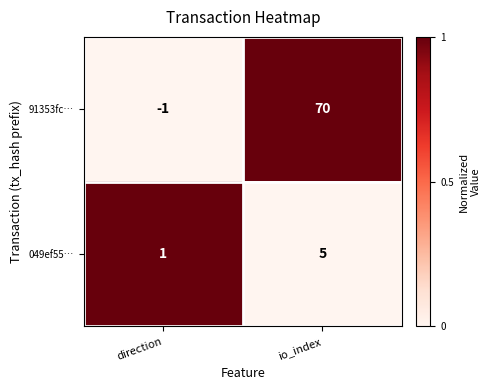

What is the average value of the 049ef55… series?

3